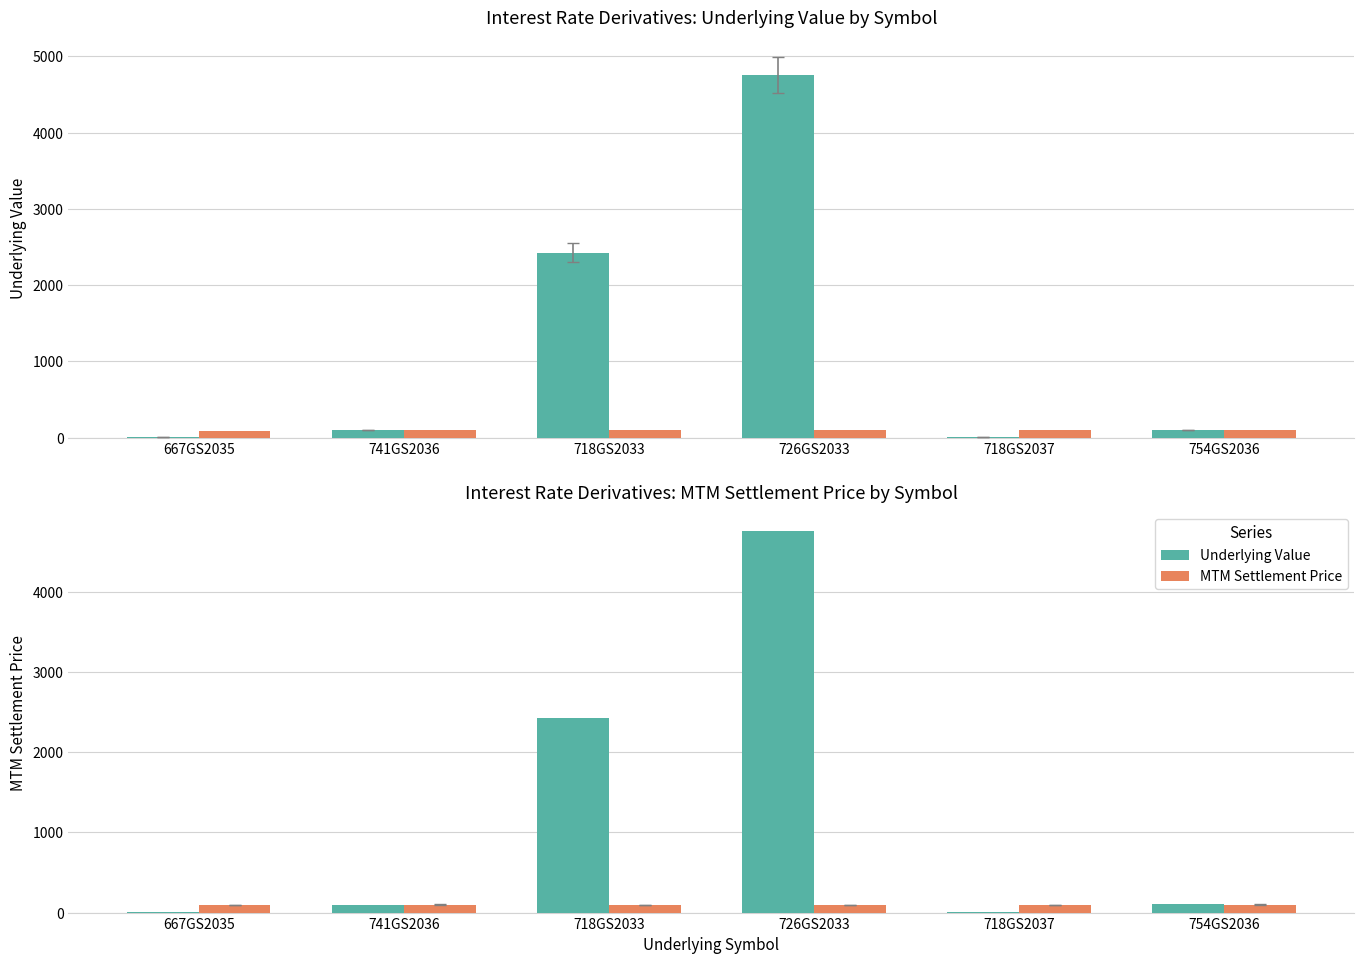

Reading right to left, extract all data points from this chart.

Underlying Value: 754GS2036=100.9	718GS2037=8.0	726GS2033=4759.0	718GS2033=2428.0	741GS2036=100.2	667GS2035=4.4
MTM Settlement Price: 754GS2036=100.9	718GS2037=97.9	726GS2033=99.5	718GS2033=99.3	741GS2036=99.9	667GS2035=94.4